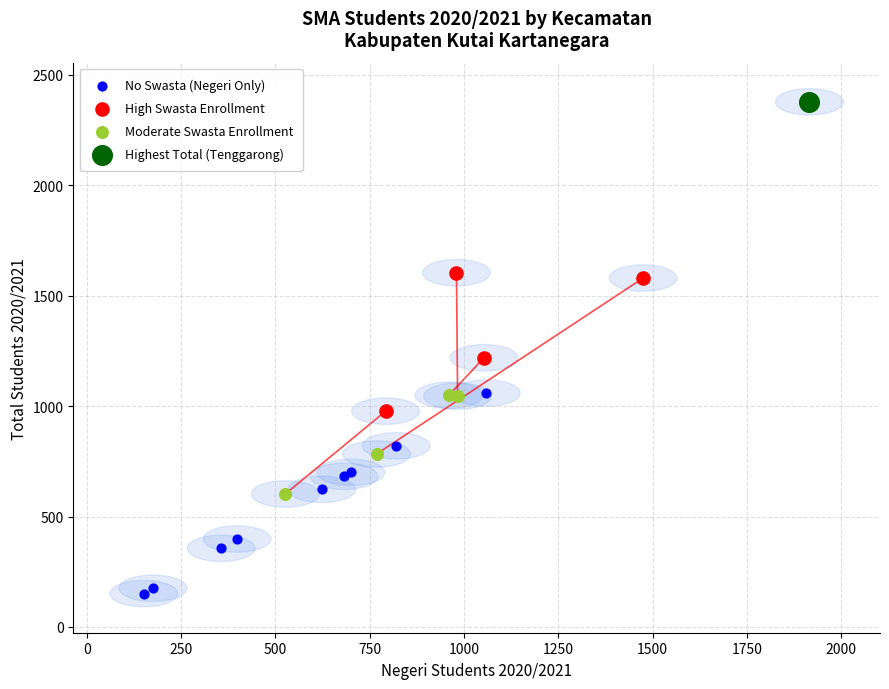

What are all the series names shown in the legend?

No Swasta (Negeri Only), High Swasta Enrollment, Moderate Swasta Enrollment, Highest Total (Tenggarong)